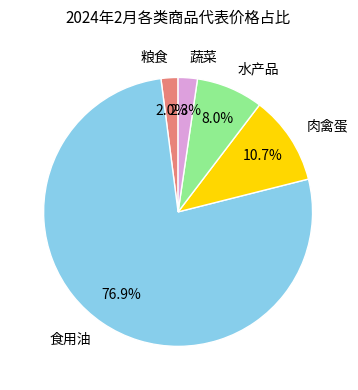

What is the ratio of the value at 食用油 to the value at 肉禽蛋?

7.2